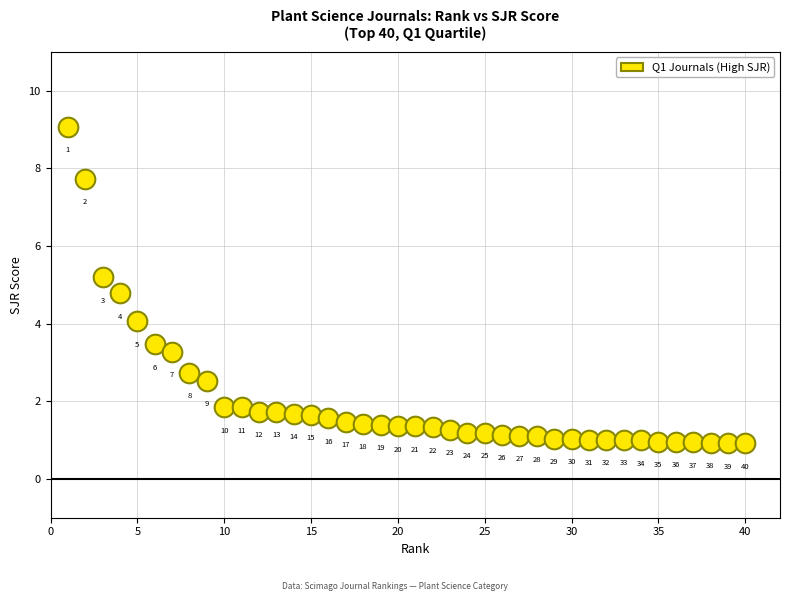

What is the range of X values (max minus min)?

39.0